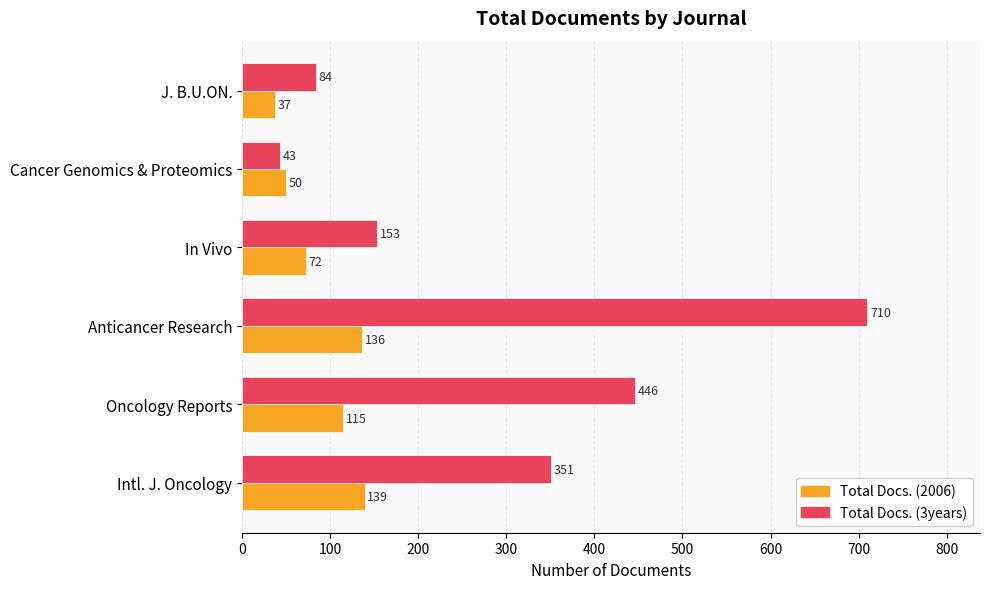

What is the approximate value of Total Docs. (2006) at In Vivo, to the nearest 50?

50